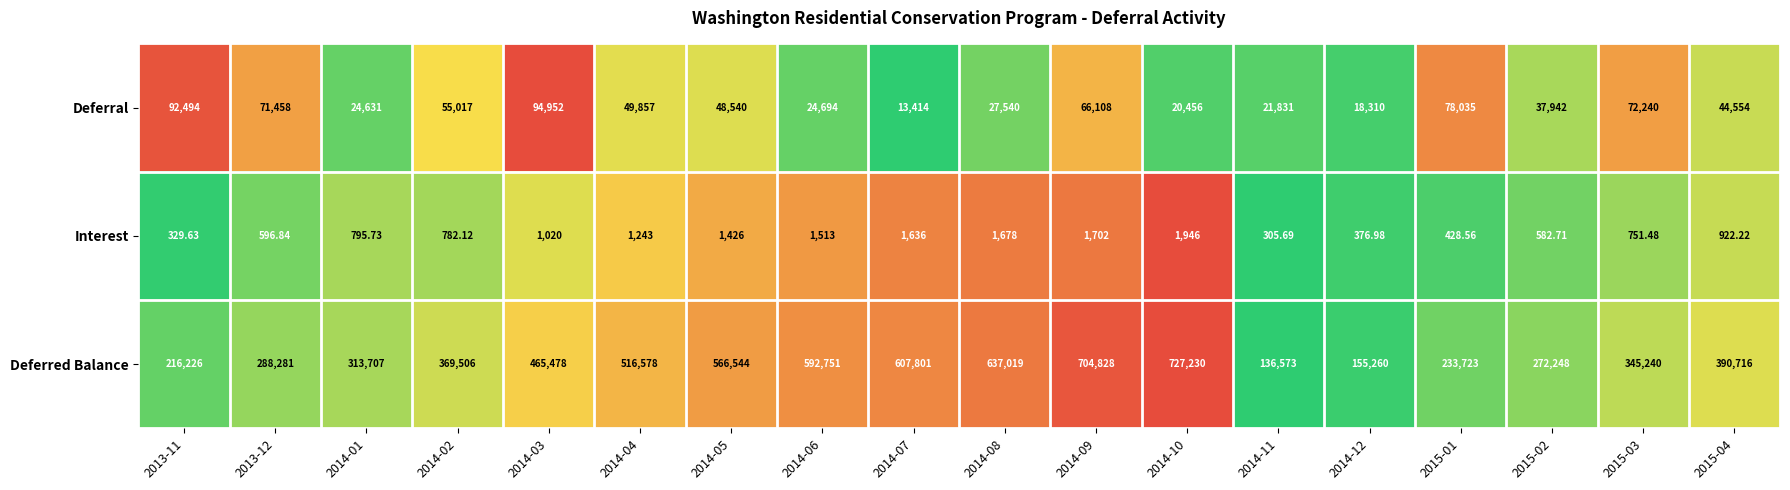

At 2013-11, list the series in order from smallest to largest.

Interest, Deferral, Deferred Balance